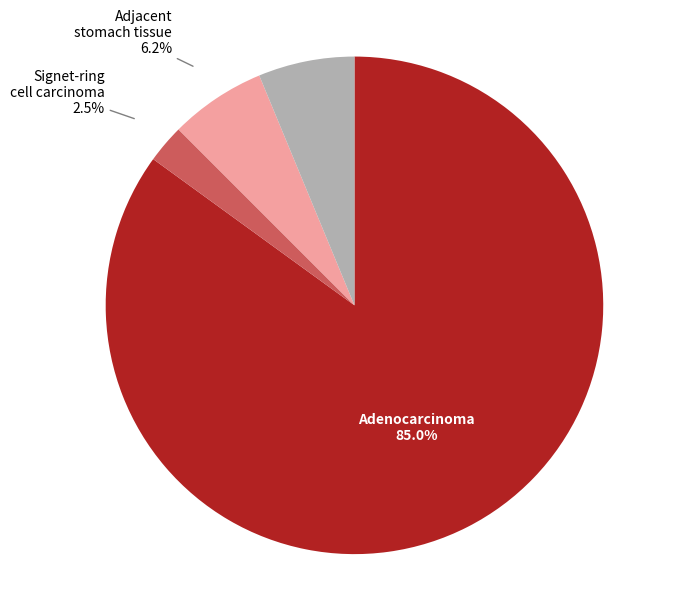

Is there any slice that represents more than half of the pie?

Yes